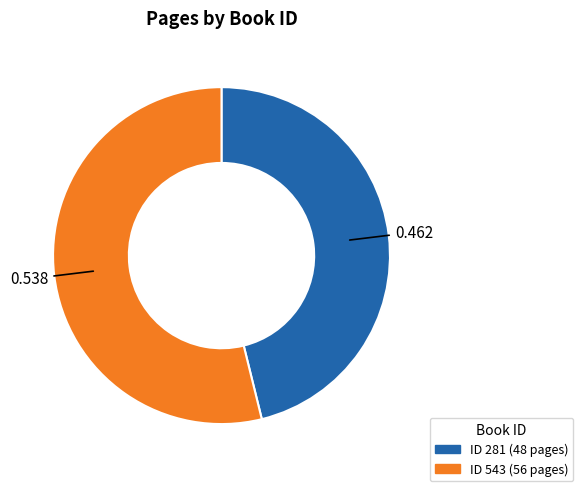

Is there a majority slice in this chart?

Yes